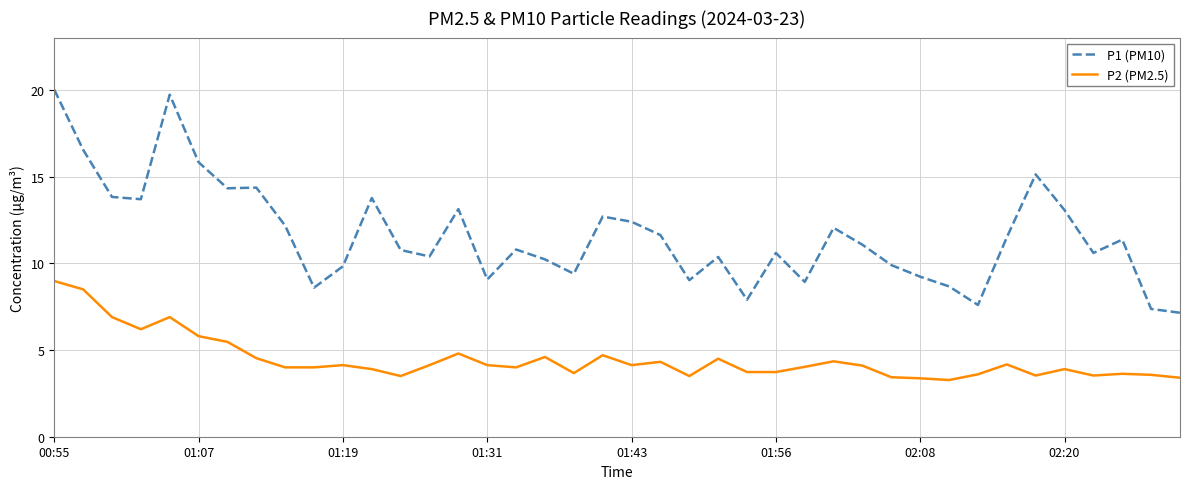

Rank the series by their maximum value, from highest to lowest.

P1 (PM10), P2 (PM2.5)